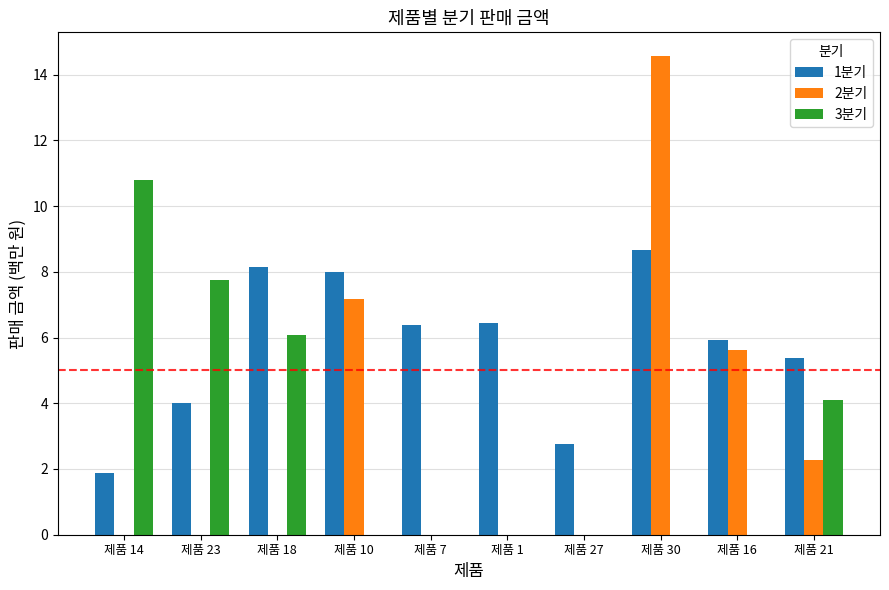

How many groups of bars are there?

10